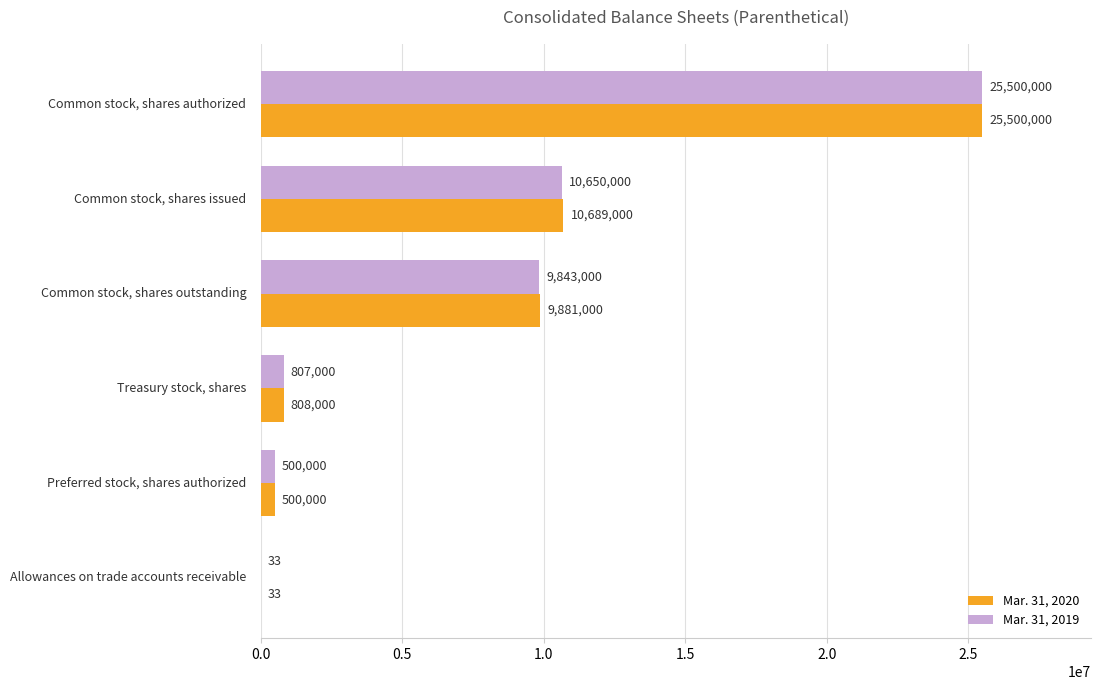

What is the maximum value shown in the chart?

25500000